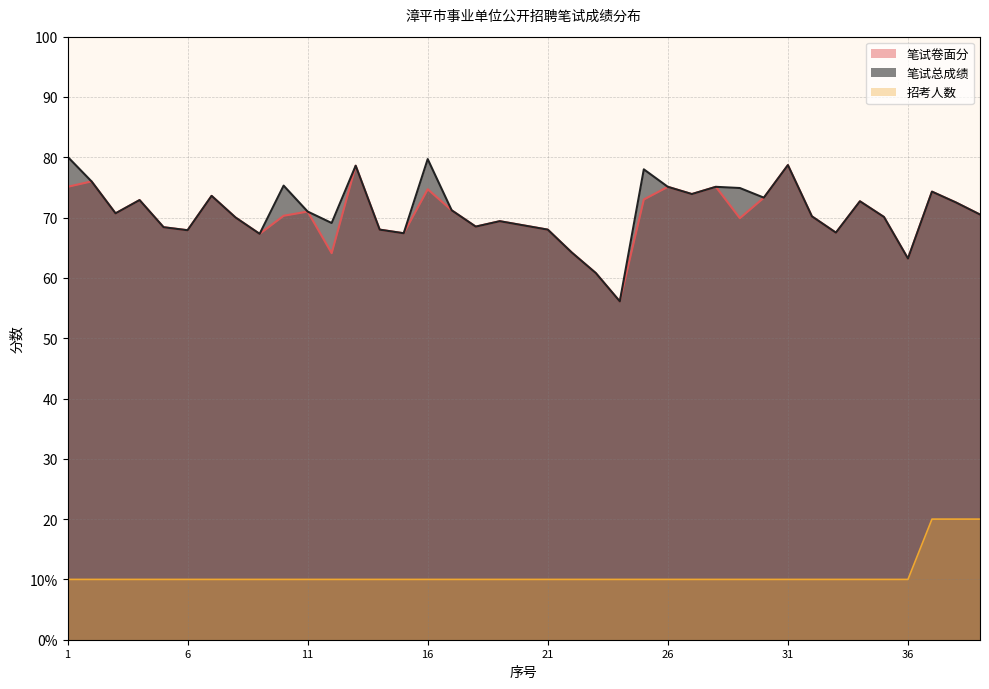

Count the number of data series in this chart.

3